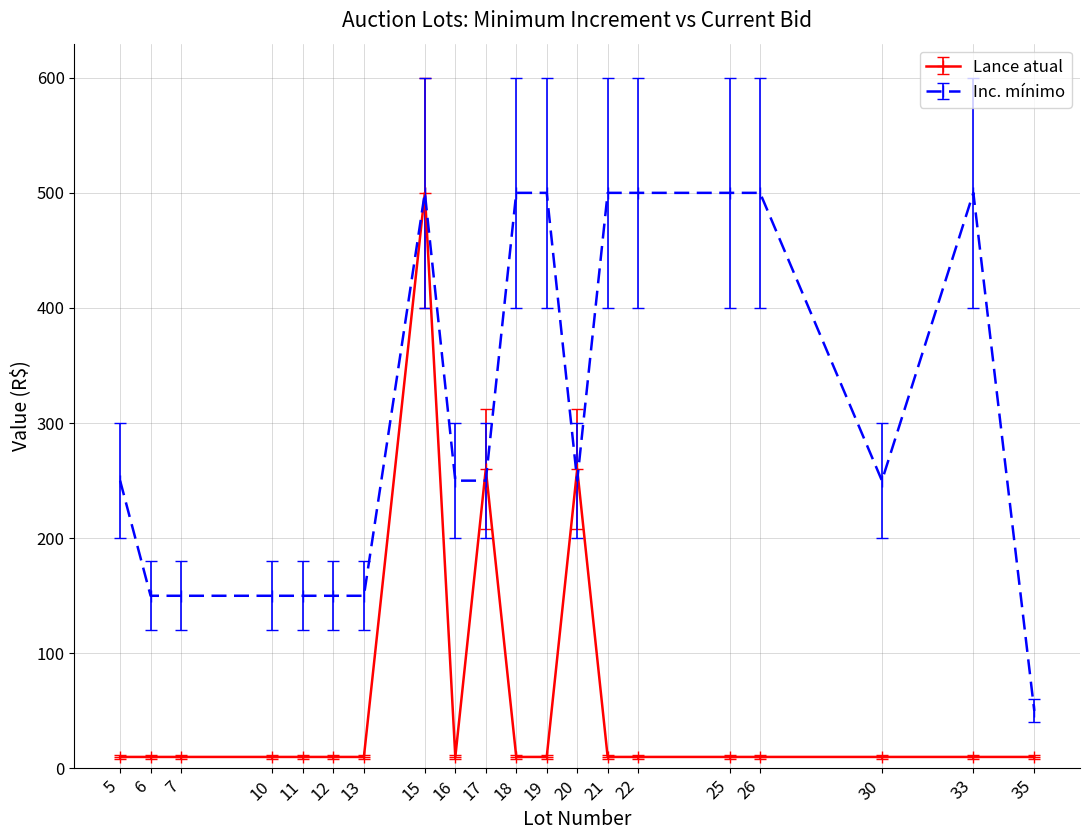

What is the difference between the maximum and minimum values in the Inc. mínimo series?

450